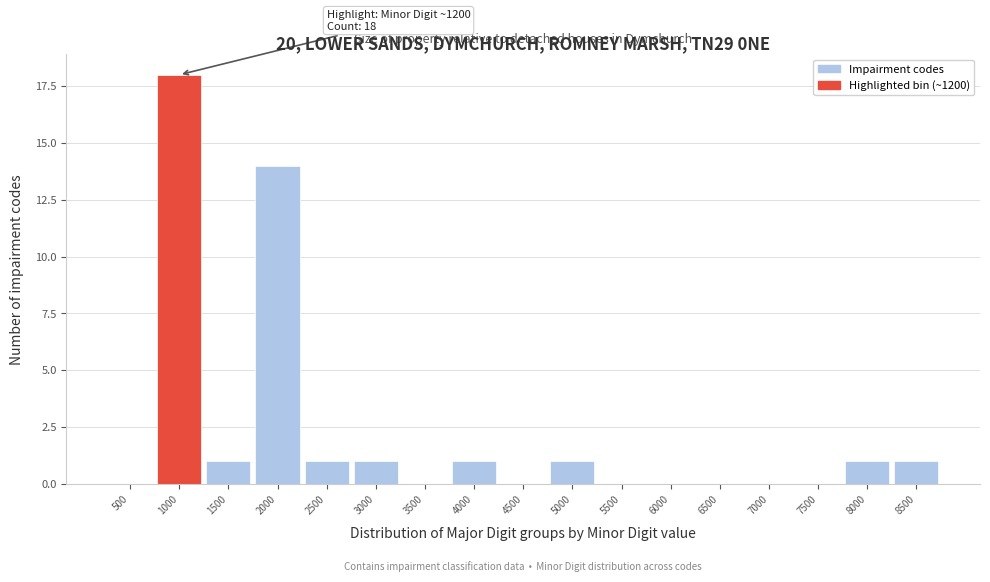

Reading left to right, what are all the values shown in this chart?

500=0	1000=18	1500=1	2000=14	2500=1	3000=1	3500=0	4000=1	4500=0	5000=1	5500=0	6000=0	6500=0	7000=0	7500=0	8000=1	8500=1